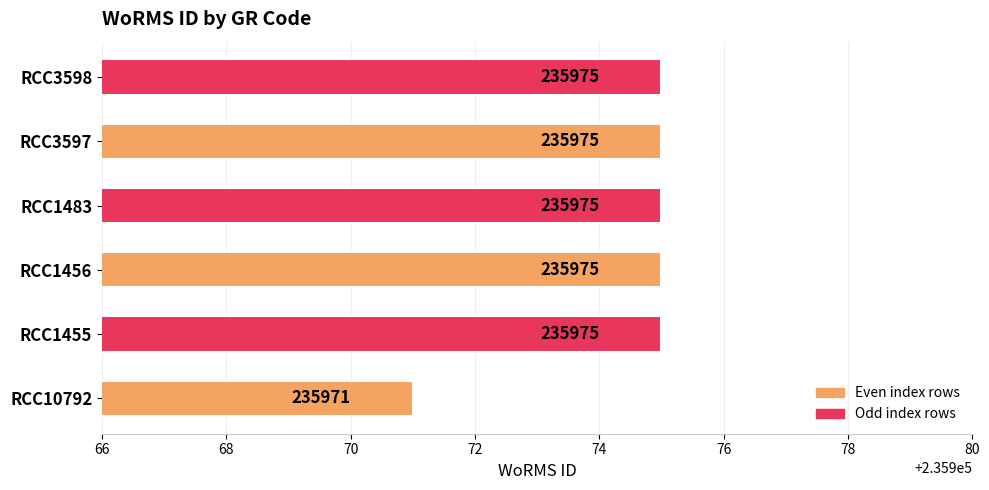

Count the values in the range 235975 to 235976.

5